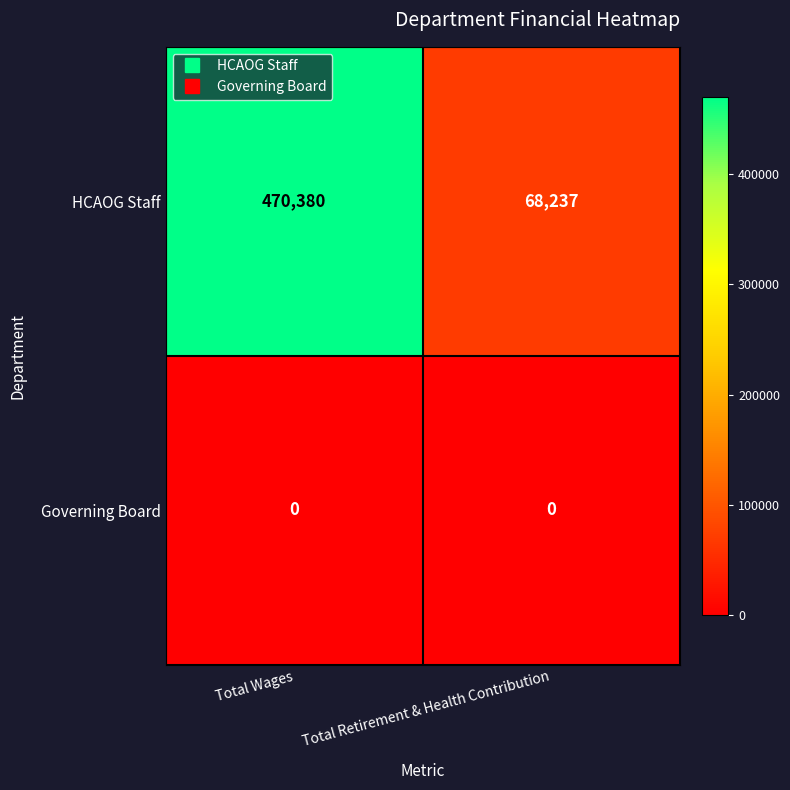

Is it true that HCAOG Staff equals 68237 at Total Retirement & Health Contribution?

True